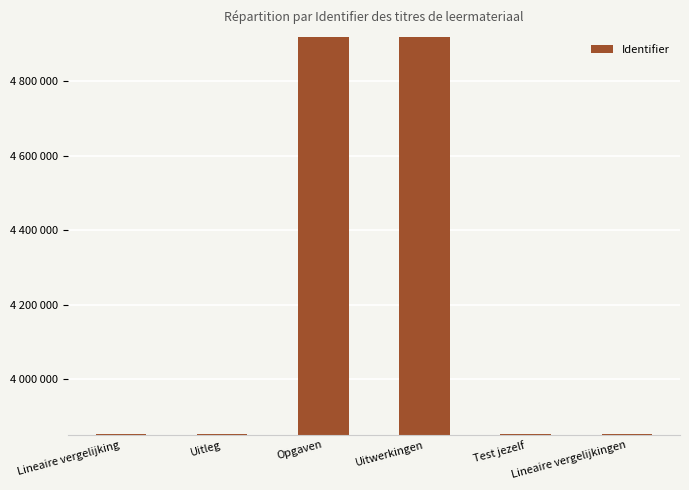

Does the chart contain any negative values?

No